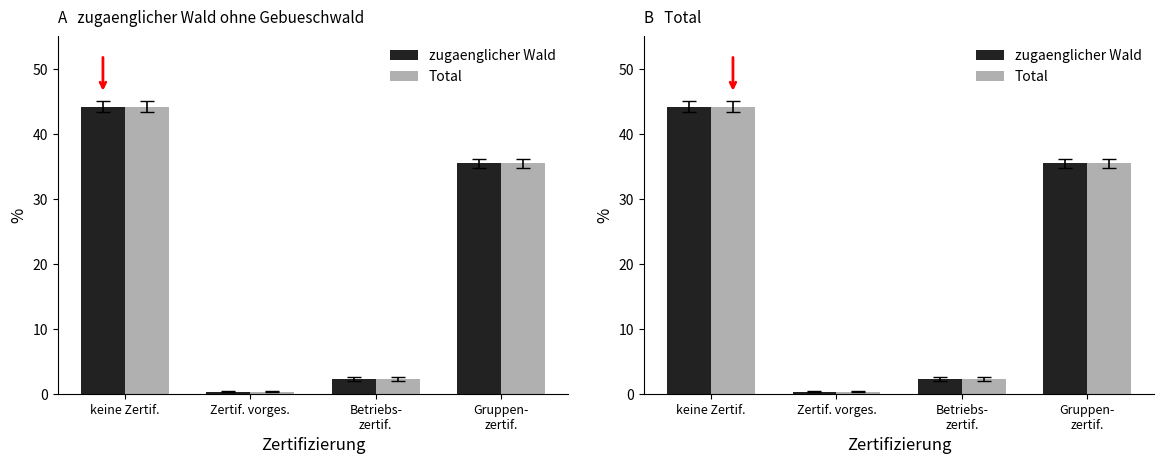

What is the label of the 2nd bar from the right?

Betriebs-
zertif.